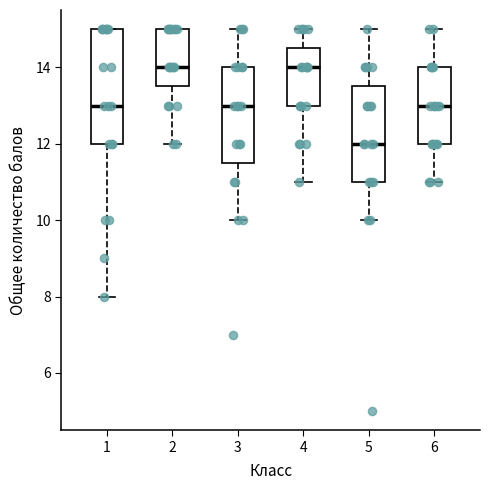

Reading left to right, read every box against the y-axis: the position of its median line, the range the box covers, and the ends of its whiskers. The values are not printed on the chart, so give them approximately, as read against the axis.

1: median 13.0, box 12.0 to 15.0, whiskers 8.0 to 15.0
2: median 14.0, box 13.6 to 15.0, whiskers 12.0 to 15.0
3: median 13.0, box 11.6 to 14.0, whiskers 10.0 to 15.0
4: median 14.0, box 13.0 to 14.6, whiskers 11.0 to 15.0
5: median 12.0, box 11.0 to 13.6, whiskers 10.0 to 15.0
6: median 13.0, box 12.0 to 14.0, whiskers 11.0 to 15.0